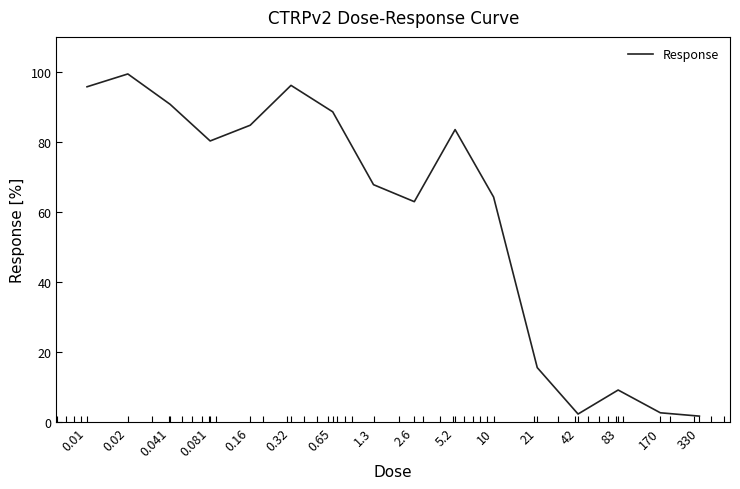

What is the difference between the second highest and minimum values?

94.4